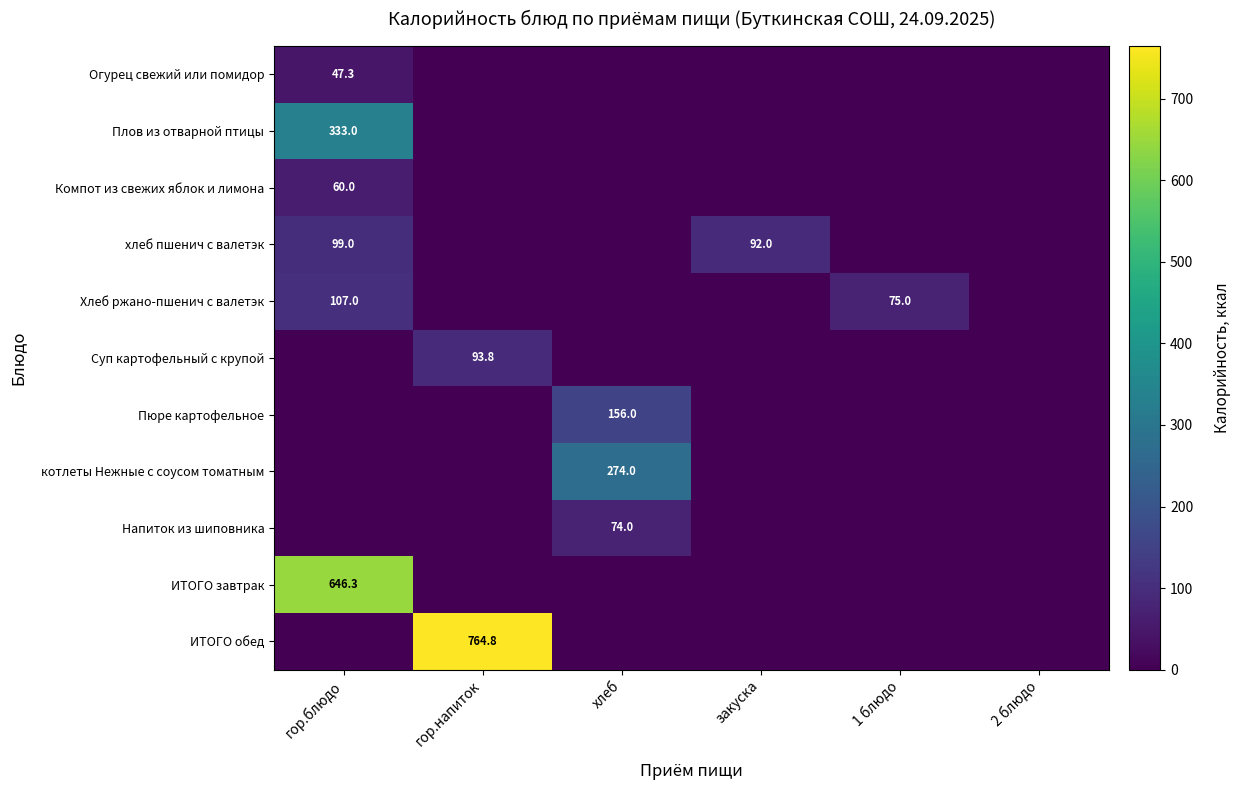

Rank the series by their maximum value, from highest to lowest.

ИТОГО обед, ИТОГО завтрак, Плов из отварной птицы, котлеты Нежные с соусом томатным, Пюре картофельное, Хлеб ржано-пшенич с валетэк, хлеб пшенич с валетэк, Суп картофельный с крупой, Напиток из шиповника, Компот из свежих яблок и лимона, Огурец свежий или помидор